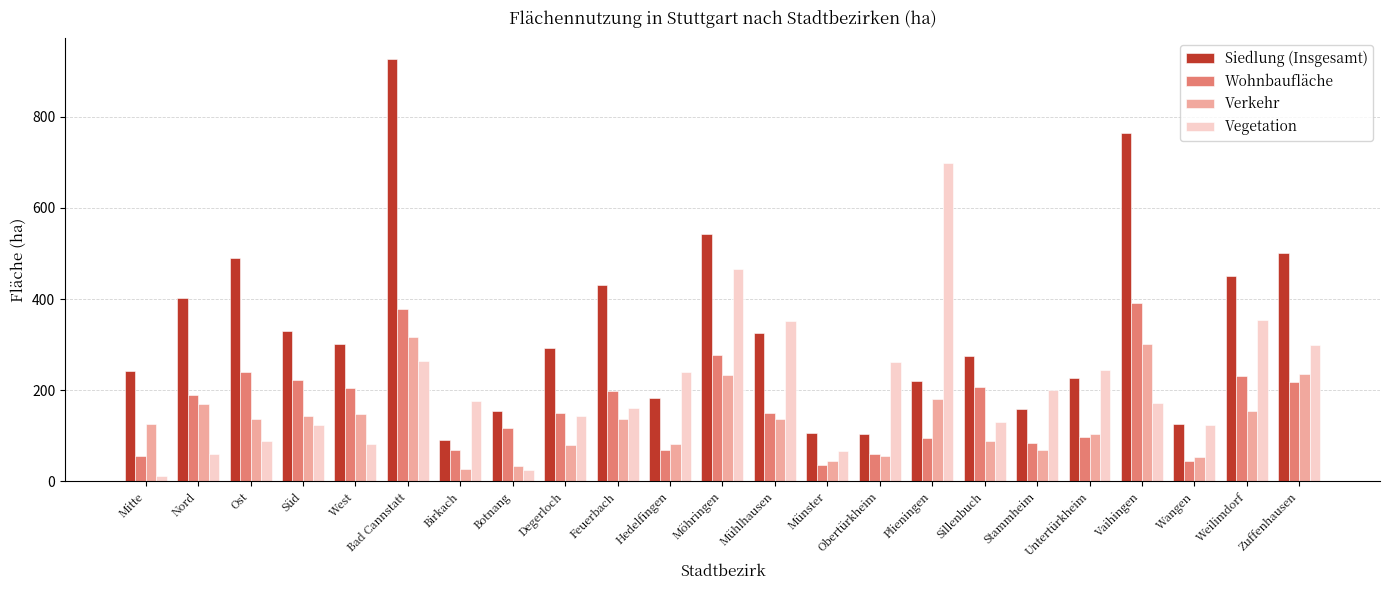

What are all the series names shown in the legend?

Siedlung (Insgesamt), Wohnbaufläche, Verkehr, Vegetation